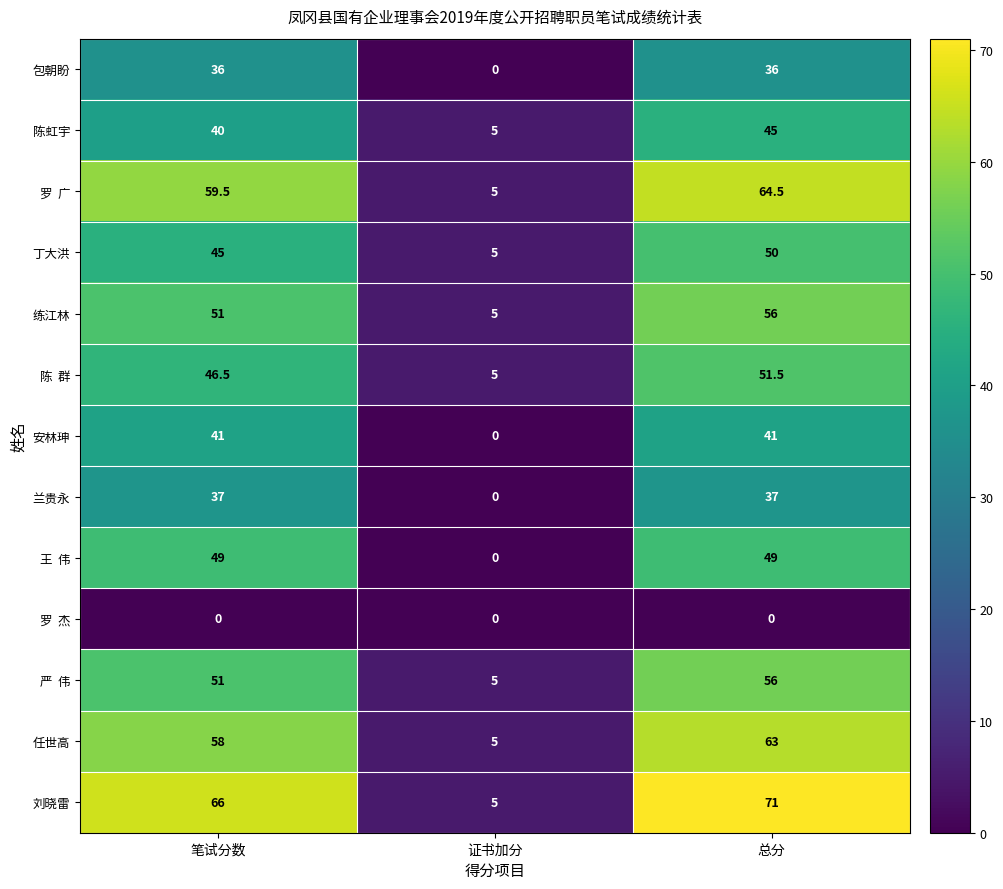

What is the average value of the 刘晓雷 series?

47.3